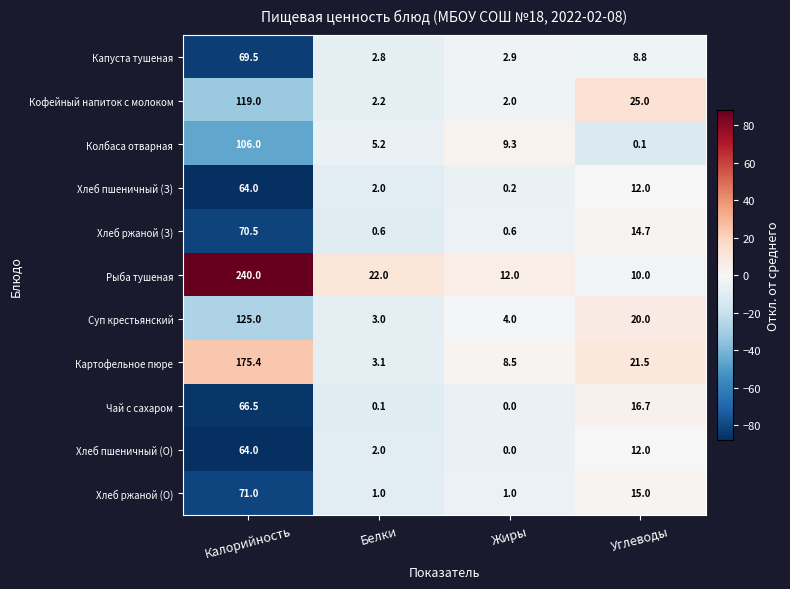

Which category has the highest value across all series?

Калорийность